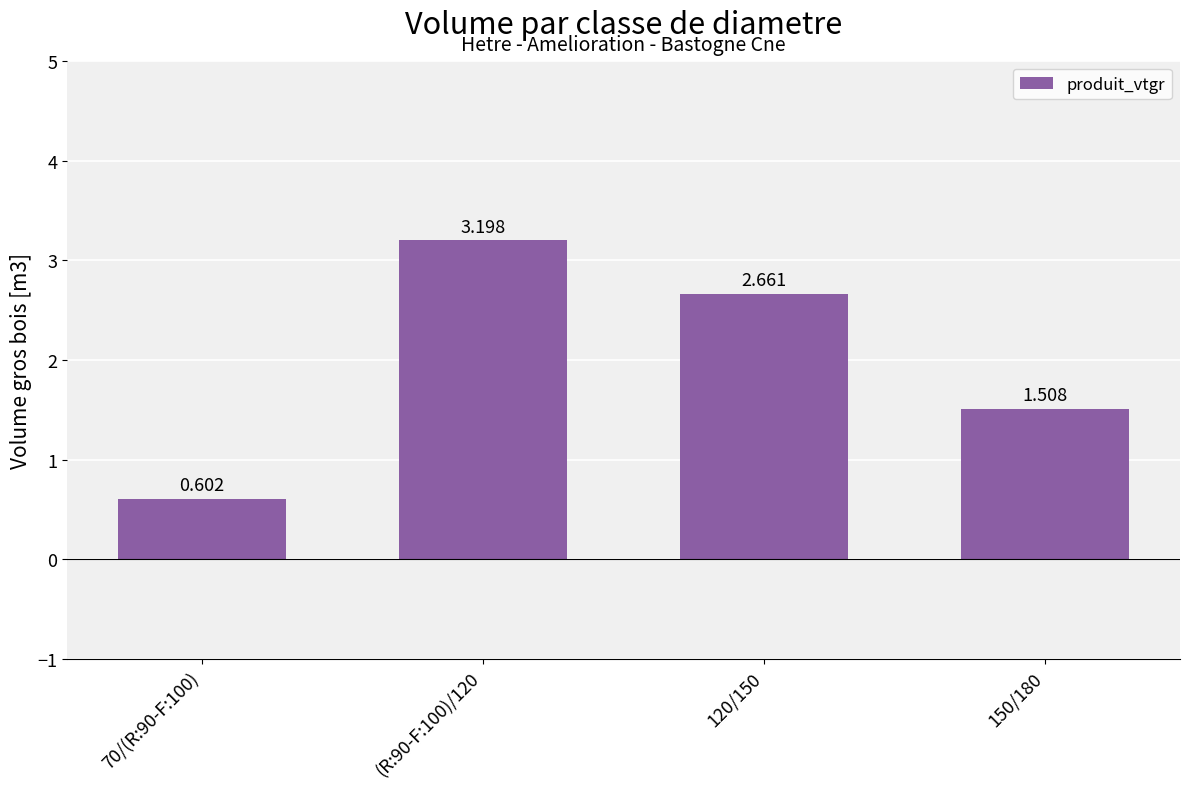

What is the difference between the maximum and minimum values?

2.6